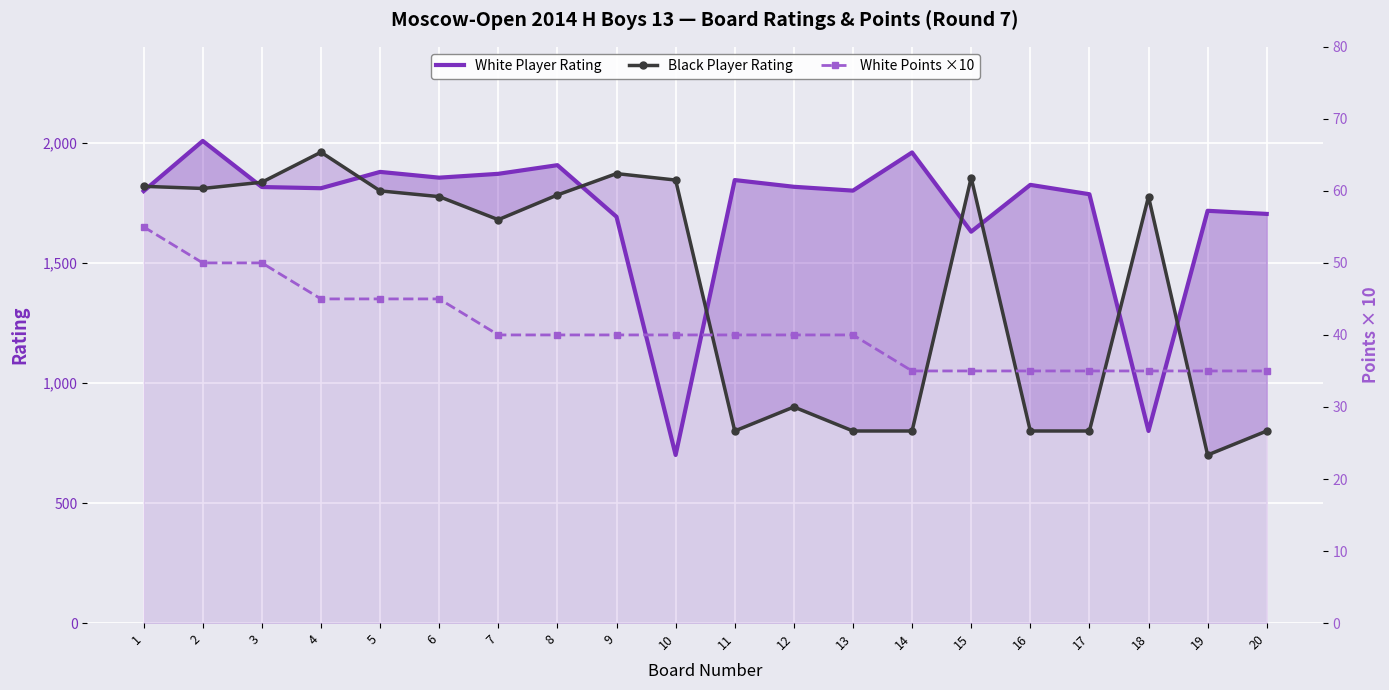

Which series has the largest total across all categories?

White Player Rating